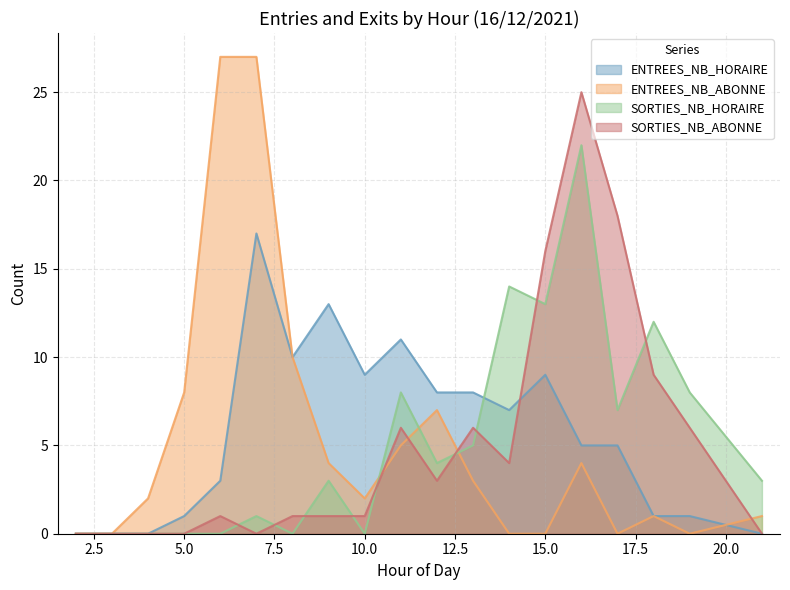

What is the average value of the SORTIES_NB_HORAIRE series?

5